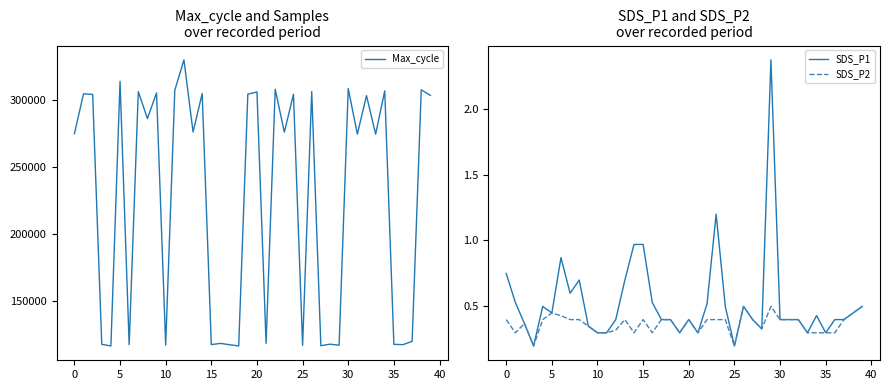

Reading left to right, extract all data points from this chart.

Max_cycle: 275033.0	304732.0	304305.0	117952.0	116754.0	313955.0	117709.0	306450.0	286298.0	305475.0	117383.0	307457.0	330087.0	276307.0	304956.0	117768.0	118652.0	117664.0	116735.0	304503.0	306121.0	118729.0	308206.0	276161.0	304384.0	117154.0	306427.0	116918.0	118082.0	117283.0	308669.0	274700.0	303395.0	274667.0	306975.0	117932.0	117735.0	120158.0	307745.0	303605.0
SDS_P1: 0.8	0.5	0.4	0.2	0.5	0.5	0.9	0.6	0.7	0.3	0.3	0.3	0.4	0.7	1.0	1.0	0.5	0.4	0.4	0.3	0.4	0.3	0.5	1.2	0.5	0.2	0.5	0.4	0.3	2.4	0.4	0.4	0.4	0.3	0.4	0.3	0.4	0.4	0.5	0.5
SDS_P2: 0.4	0.3	0.4	0.2	0.4	0.5	0.4	0.4	0.4	0.3	0.3	0.3	0.3	0.4	0.3	0.4	0.3	0.4	0.4	0.3	0.4	0.3	0.4	0.4	0.4	0.2	0.5	0.4	0.3	0.5	0.4	0.4	0.4	0.3	0.3	0.3	0.3	0.4	0.5	0.5